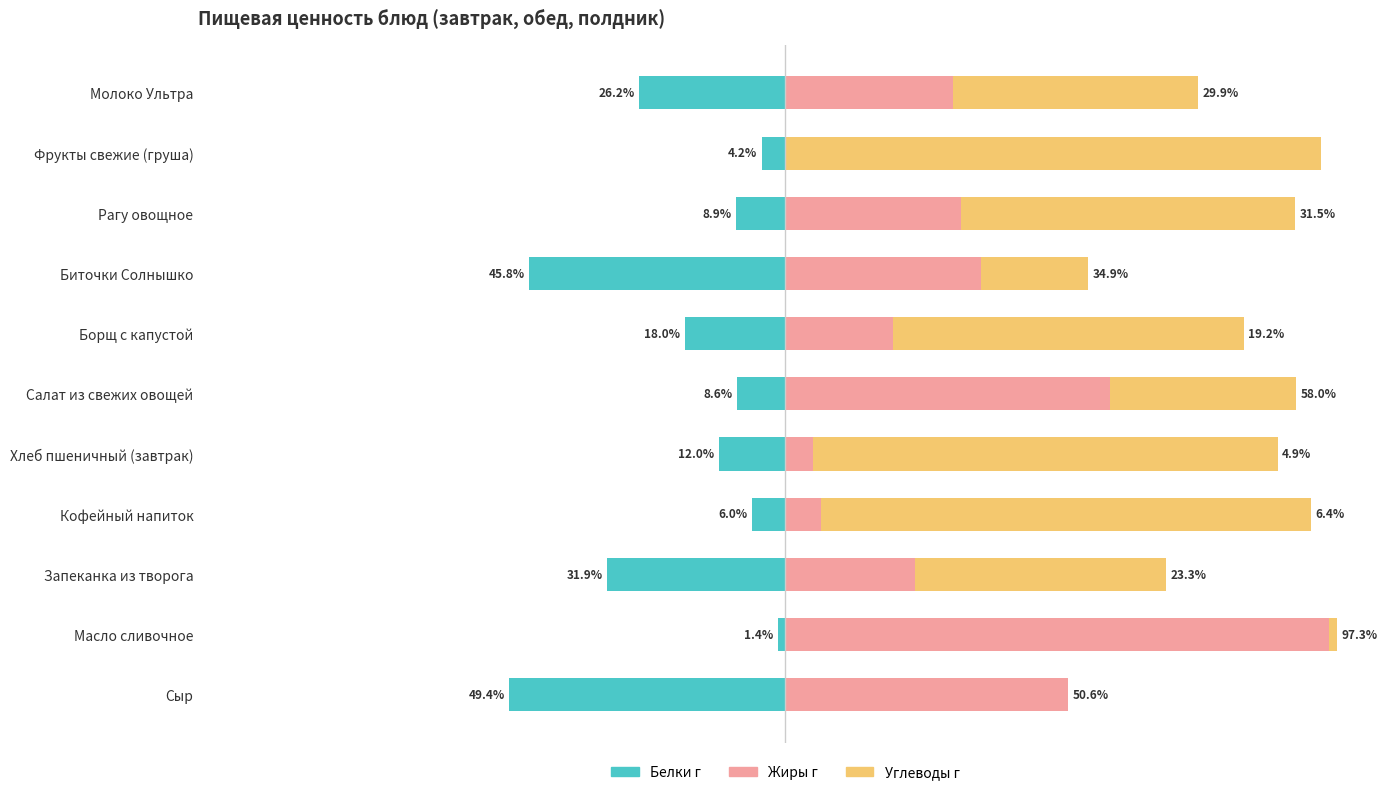

How many bars are there in each group?

3